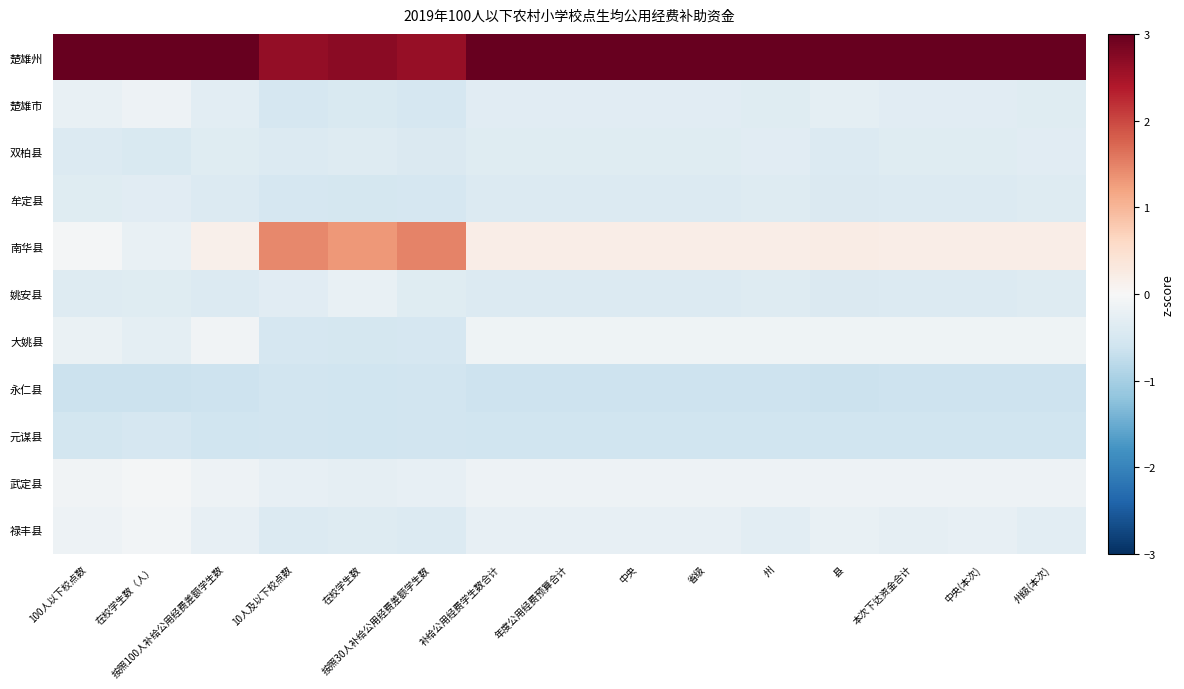

What is the difference between the highest and lowest values at 按照30人补给公用经费差额学生数?

3.2